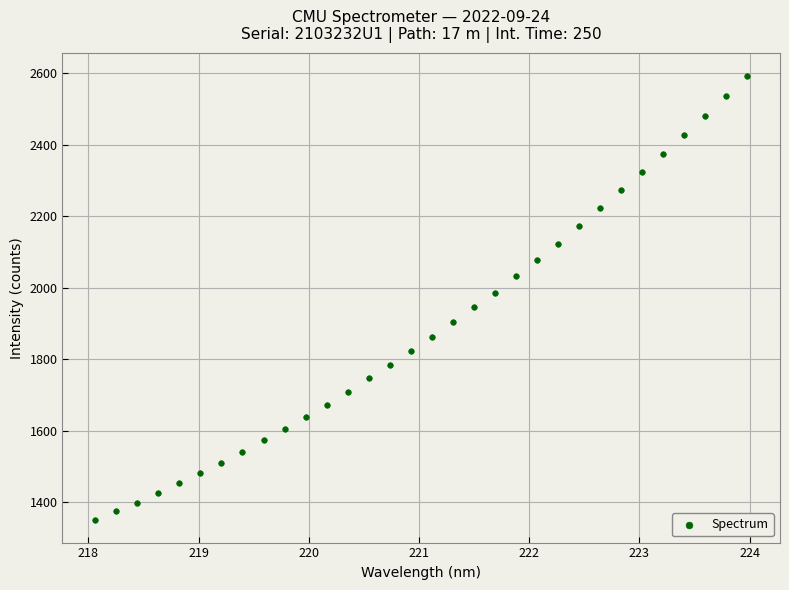

What is the range of X values (max minus min)?

5.9